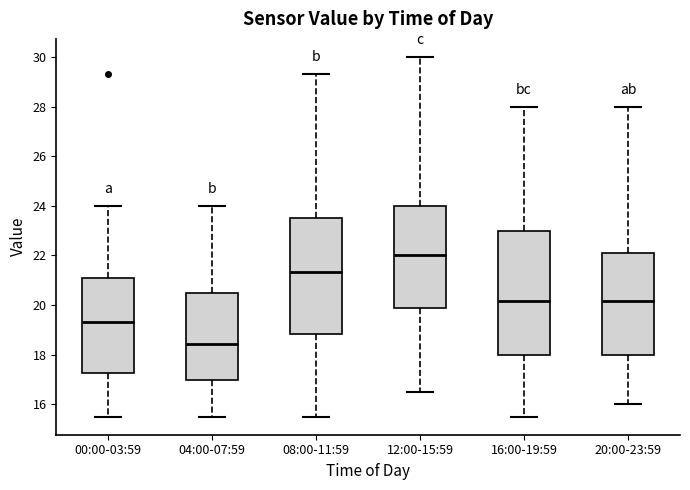

Which box's median line is the highest?

12:00-15:59